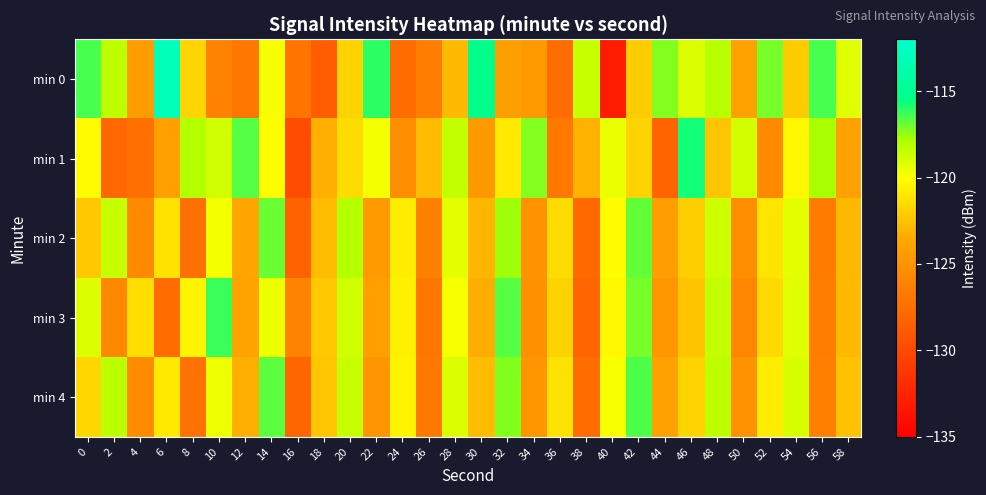

Reading right to left, extract all data points from this chart.

min 0: 58=-119.3	56=-116.5	54=-122.1	52=-117.1	50=-124.0	48=-118.1	46=-119.1	44=-117.2	42=-122.1	40=-133.1	38=-118.6	36=-127.5	34=-124.6	32=-124.3	30=-115.4	28=-122.9	26=-126.5	24=-127.6	22=-116.0	20=-121.8	18=-128.7	16=-127.0	14=-119.8	12=-126.9	10=-126.1	8=-121.8	6=-113.0	4=-124.4	2=-118.4	0=-116.5
min 1: 58=-124.1	56=-117.8	54=-120.3	52=-125.6	50=-118.9	48=-122.4	46=-115.7	44=-128.2	42=-121.8	40=-119.5	38=-123.1	36=-126.8	34=-117.3	32=-120.9	30=-124.6	28=-118.4	26=-122.7	24=-125.3	22=-119.8	20=-121.5	18=-123.2	16=-129.8	14=-120.1	12=-116.6	10=-118.8	8=-118.1	6=-124.2	4=-127.4	2=-127.9	0=-120.2
min 2: 58=-122.9	56=-126.6	54=-119.3	52=-121.1	50=-125.4	48=-118.7	46=-122.0	44=-124.3	42=-116.8	40=-120.2	38=-127.9	36=-121.5	34=-125.1	32=-117.6	30=-123.0	28=-119.4	26=-126.2	24=-120.8	22=-124.5	20=-118.1	18=-122.7	16=-128.3	14=-116.9	12=-123.6	10=-119.8	8=-127.4	6=-121.2	4=-125.7	2=-118.5	0=-122.3
min 3: 58=-122.8	56=-126.5	54=-119.2	52=-121.6	50=-125.9	48=-118.4	46=-122.5	44=-124.7	42=-117.1	40=-120.3	38=-128.1	36=-121.8	34=-125.2	32=-116.6	30=-123.4	28=-119.9	26=-127.0	24=-120.7	22=-124.2	20=-118.8	18=-122.3	16=-126.1	14=-119.6	12=-123.9	10=-116.3	8=-120.5	6=-127.7	4=-121.4	2=-125.8	0=-119.1
min 4: 58=-122.6	56=-126.3	54=-119.0	52=-120.8	50=-125.1	48=-118.3	46=-121.8	44=-124.1	42=-116.5	40=-119.9	38=-127.6	36=-121.2	34=-124.8	32=-117.3	30=-122.7	28=-119.1	26=-126.8	24=-120.5	22=-124.9	20=-118.6	18=-122.4	16=-128.0	14=-116.7	12=-123.3	10=-119.6	8=-127.2	6=-120.9	4=-125.5	2=-118.2	0=-121.7